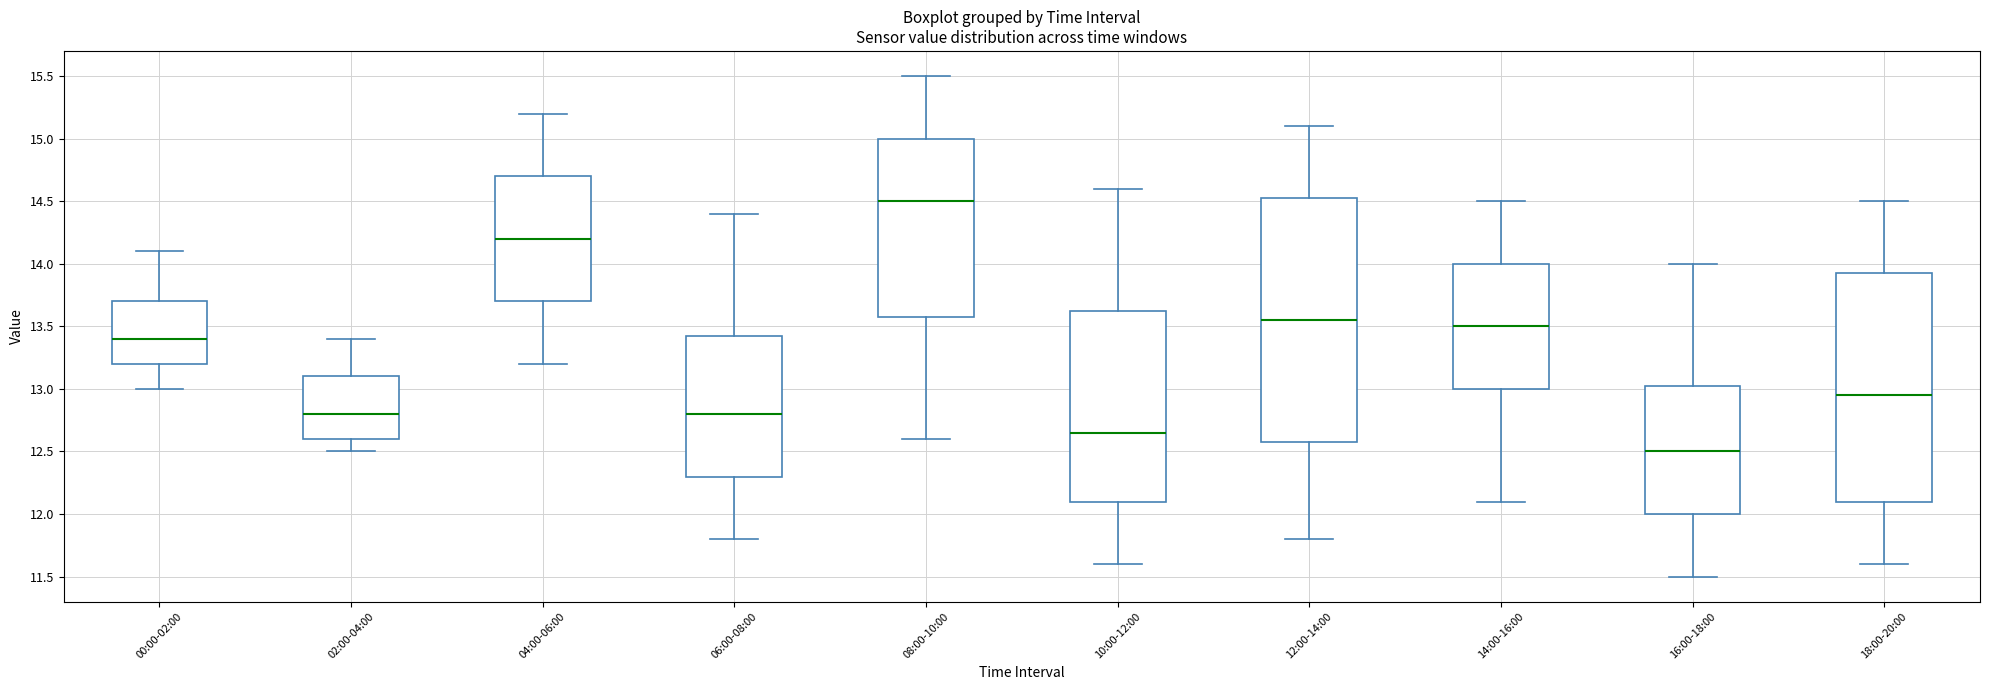

Where is the upper edge of the box for 08:00-10:00 on the y-axis? The values are not printed on the chart, so give them approximately, as read against the axis.

15.00